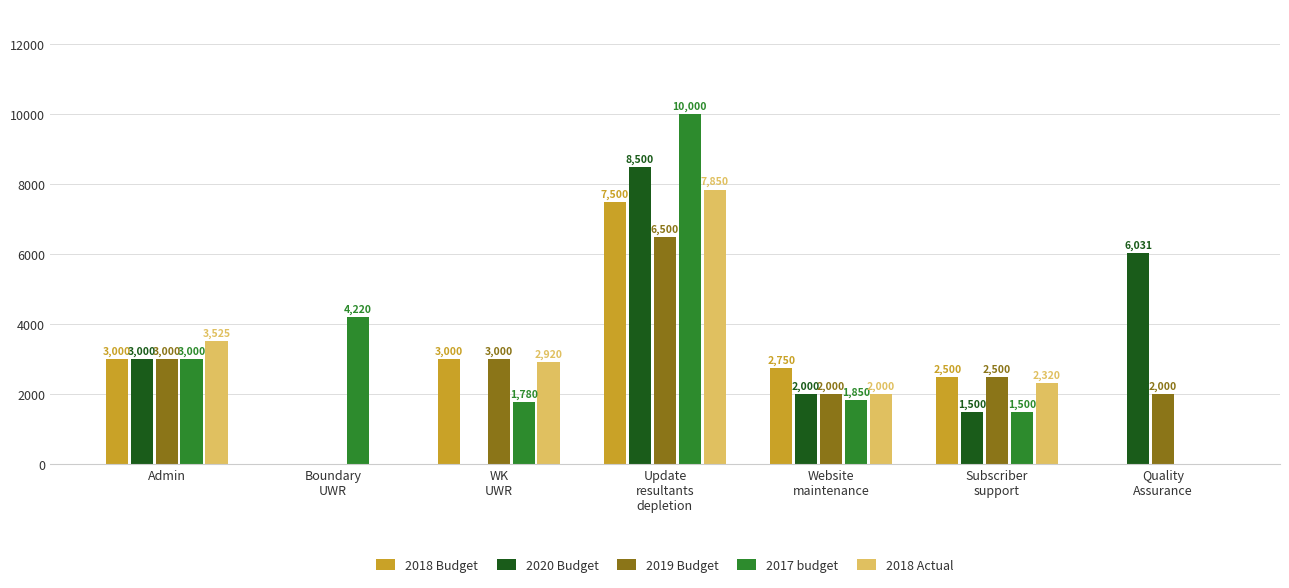

How many series are shown in this chart?

5